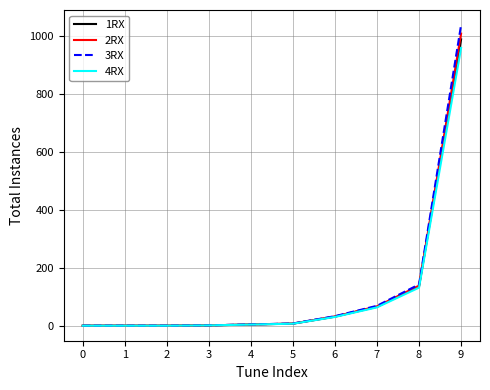

What are all the series names shown in the legend?

1RX, 2RX, 3RX, 4RX